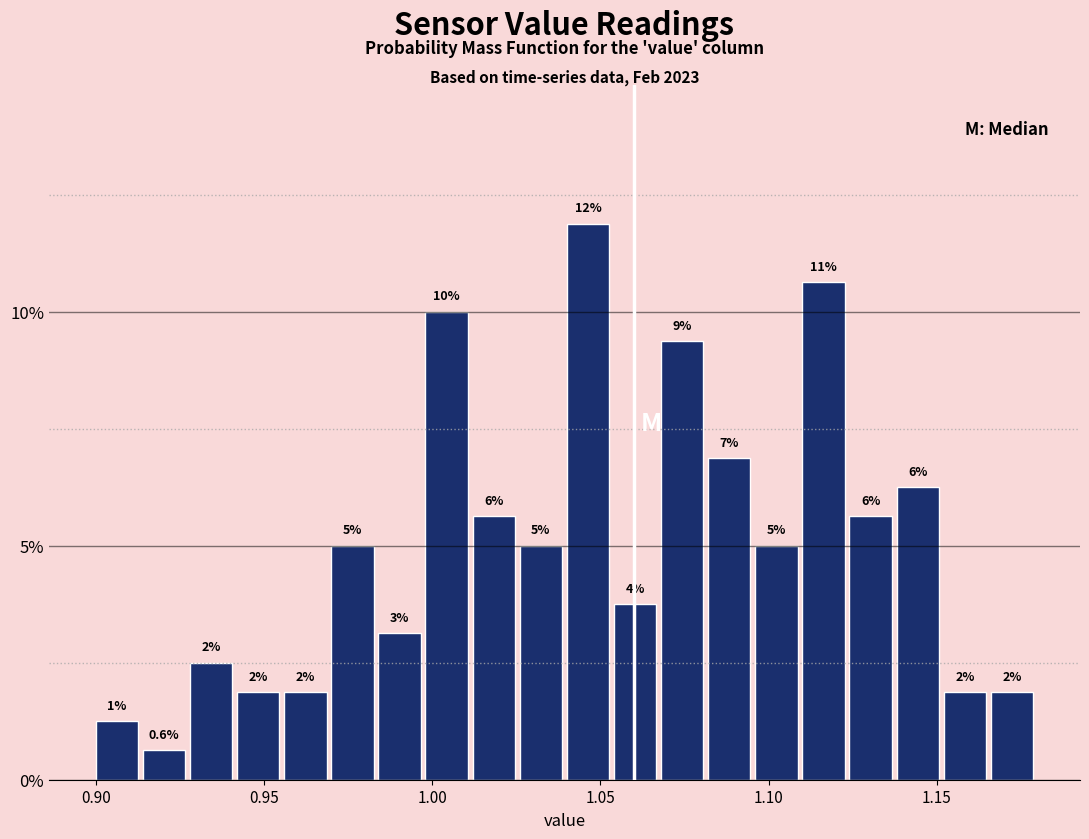

Around what value on the x-axis is the tallest bar? Give the approximate position of its centre, as read against the axis.

1.045